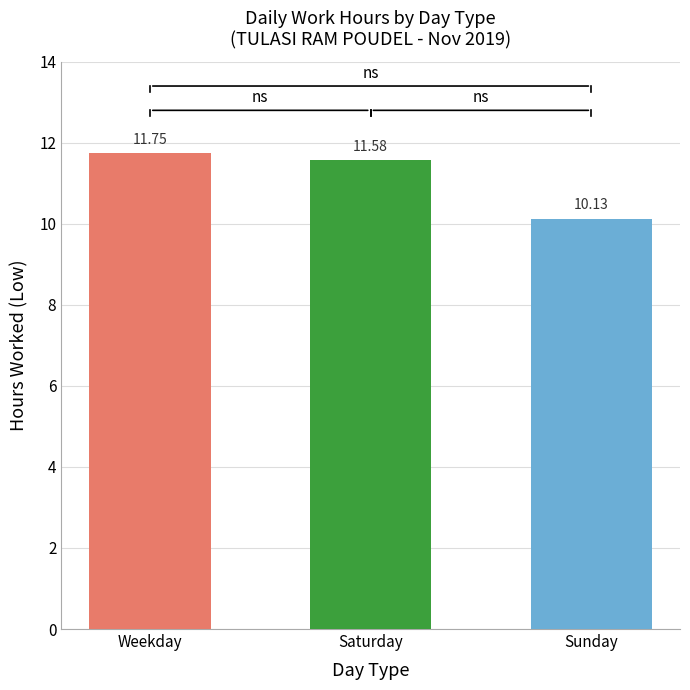

Between Weekday and Saturday, which is larger?

Weekday